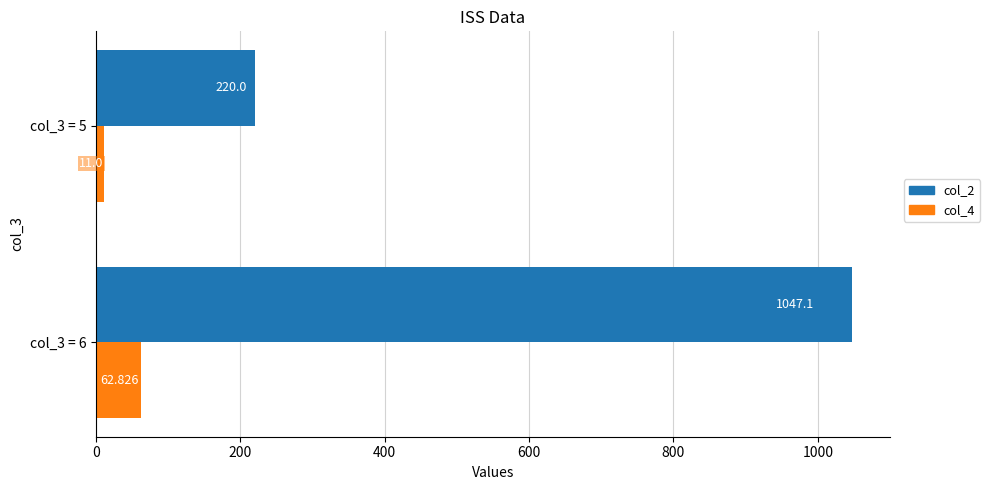

Is the value of col_2 at col_3 = 6 greater than the value of col_4 at col_3 = 5?

Yes